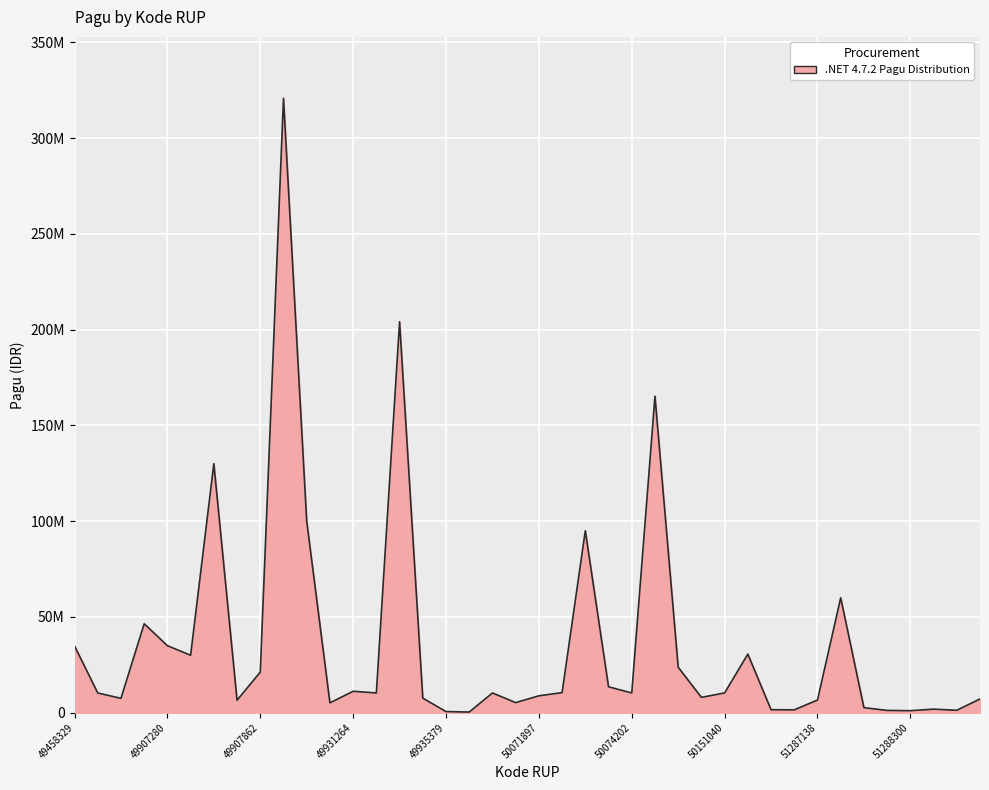

Reading right to left, extract all data points from this chart.

7190000	1275000	1860000	1065000	1200000	2645000	60000000	6617600	1500000	1575600	30606090	10320000	8019600	23750000	165240000	10320000	13533000	95000000	10500000	8830000	5265950	10320000	350000	600000	7599500	204120000	10320000	11200000	5143200	100000000	320760000	21200000	6541800	130000000	30000000	35000000	46440000	7500000	10320000	34830000